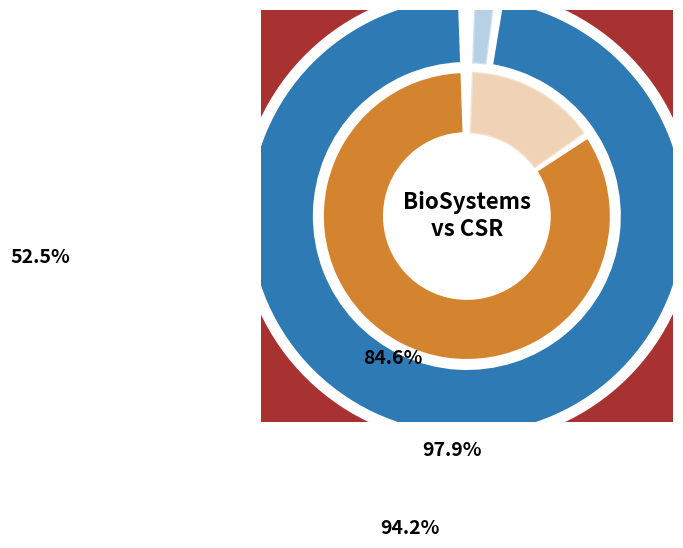

Rank the categories by Total Docs. (2008) value from highest to lowest.

BioSystems, Computer Science Review